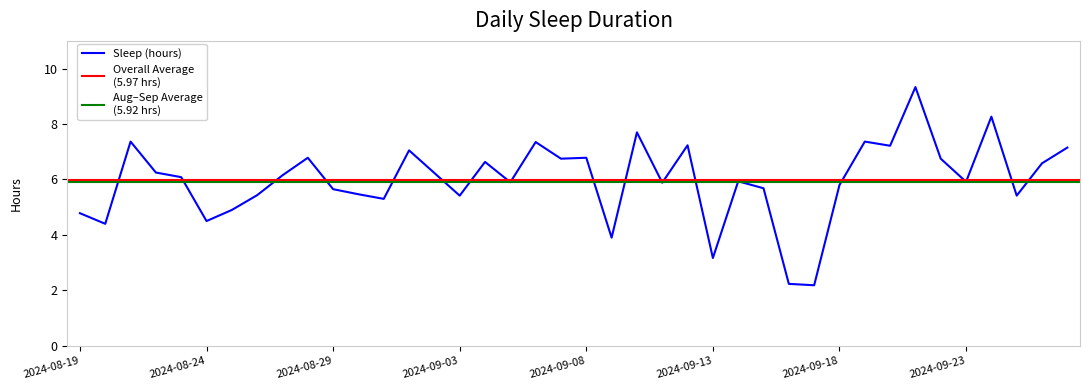

Count the number of values greater than 6.

20